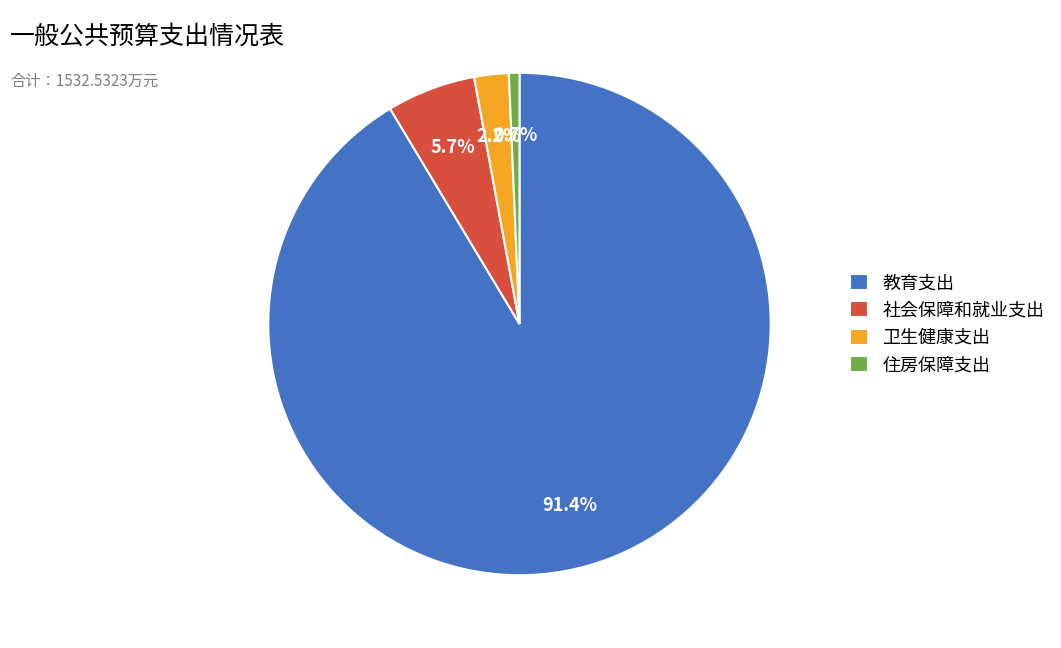

Which has a higher value, 社会保障和就业支出 or 卫生健康支出?

社会保障和就业支出